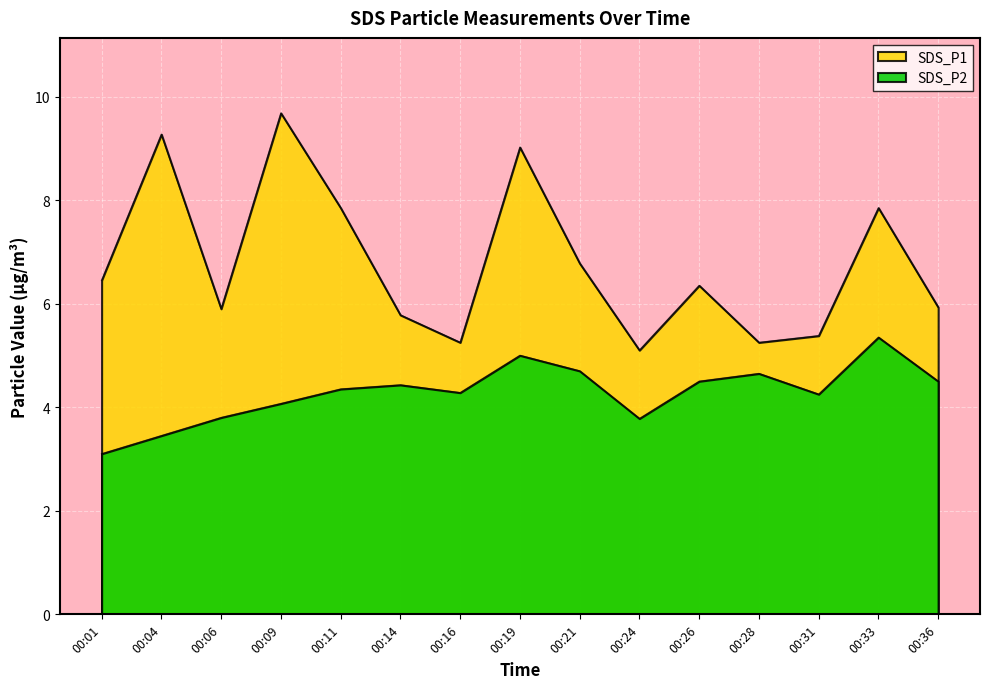

What are all the series names shown in the legend?

SDS_P1, SDS_P2